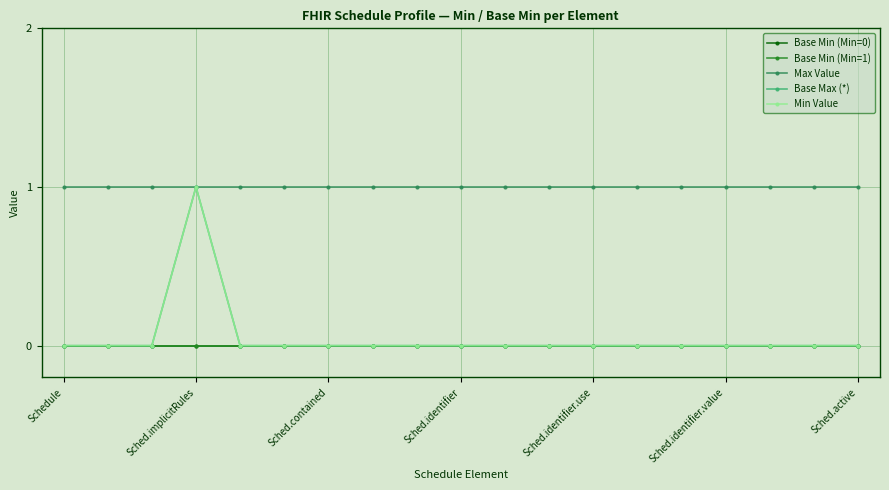

Is this an area chart (filled region under the line)?

No